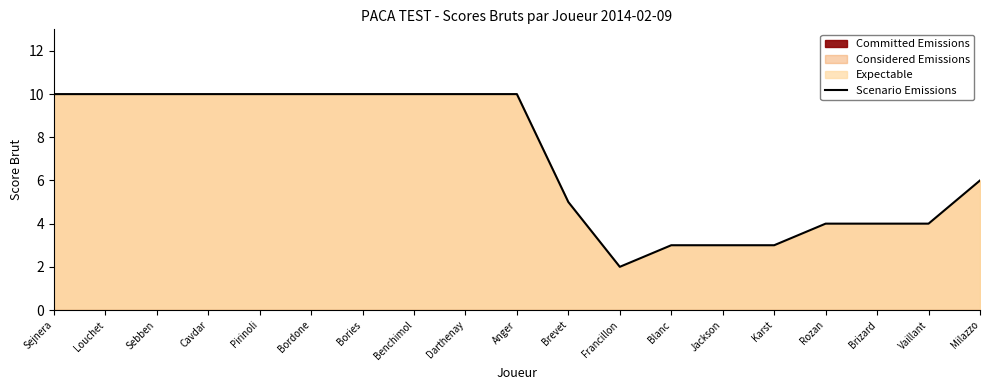

What is the sum of the values at Bordone and Bories?

20